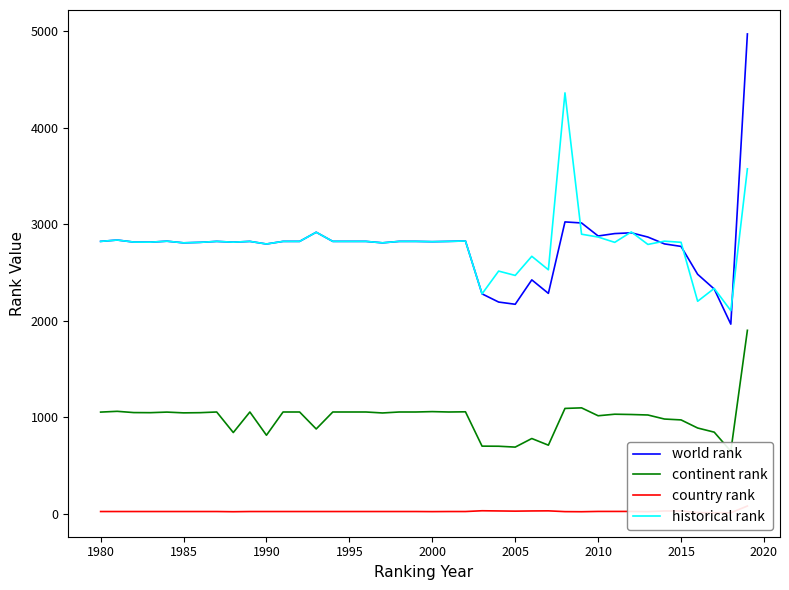

What is the difference between the second highest and second lowest values in the world rank series?

854.0